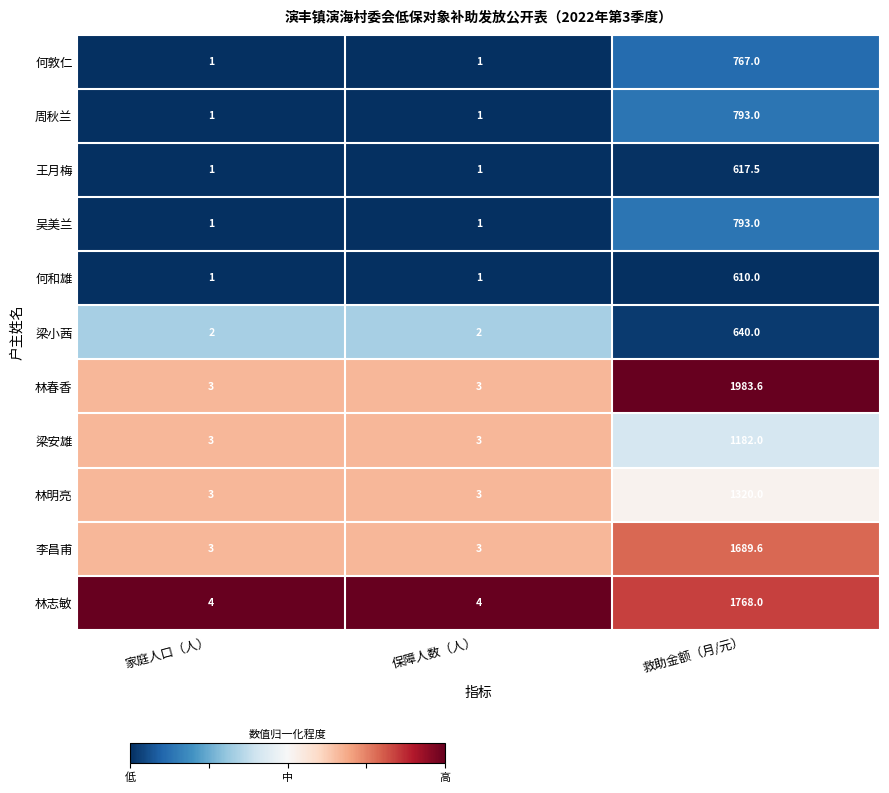

Which series has the largest total across all categories?

林春香